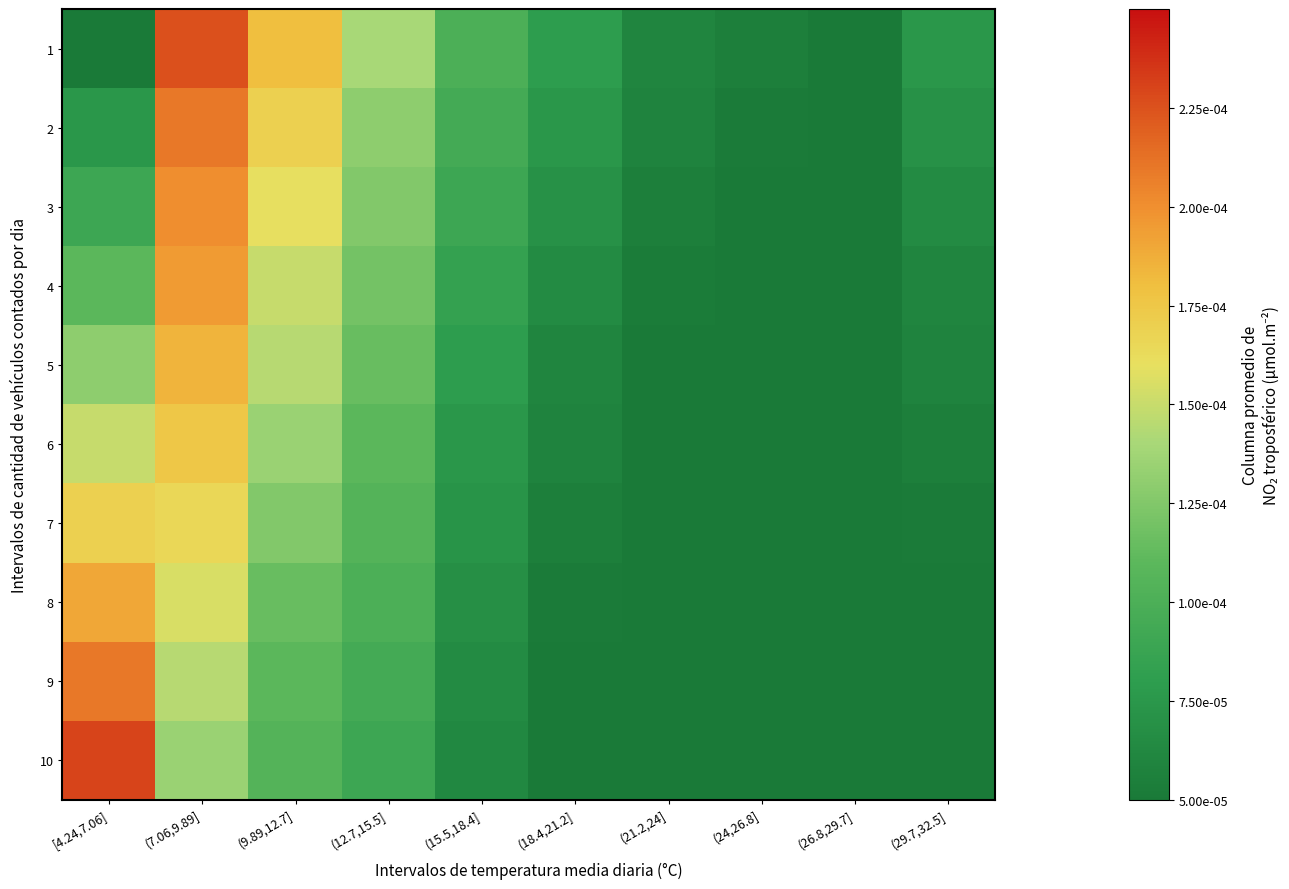

Reading left to right, extract all data points from this chart.

1: [4.24,7.06]=0.0	(7.06,9.89]=0.0	(9.89,12.7]=0.0	(12.7,15.5]=0.0	(15.5,18.4]=0.0	(18.4,21.2]=0.0	(21.2,24]=0.0	(24,26.8]=0.0	(26.8,29.7]=0.0	(29.7,32.5]=0.0
2: [4.24,7.06]=0.0	(7.06,9.89]=0.0	(9.89,12.7]=0.0	(12.7,15.5]=0.0	(15.5,18.4]=0.0	(18.4,21.2]=0.0	(21.2,24]=0.0	(24,26.8]=0.0	(26.8,29.7]=0.0	(29.7,32.5]=0.0
3: [4.24,7.06]=0.0	(7.06,9.89]=0.0	(9.89,12.7]=0.0	(12.7,15.5]=0.0	(15.5,18.4]=0.0	(18.4,21.2]=0.0	(21.2,24]=0.0	(24,26.8]=0.0	(26.8,29.7]=0.0	(29.7,32.5]=0.0
4: [4.24,7.06]=0.0	(7.06,9.89]=0.0	(9.89,12.7]=0.0	(12.7,15.5]=0.0	(15.5,18.4]=0.0	(18.4,21.2]=0.0	(21.2,24]=0.0	(24,26.8]=0.0	(26.8,29.7]=0.0	(29.7,32.5]=0.0
5: [4.24,7.06]=0.0	(7.06,9.89]=0.0	(9.89,12.7]=0.0	(12.7,15.5]=0.0	(15.5,18.4]=0.0	(18.4,21.2]=0.0	(21.2,24]=0.0	(24,26.8]=0.0	(26.8,29.7]=0.0	(29.7,32.5]=0.0
6: [4.24,7.06]=0.0	(7.06,9.89]=0.0	(9.89,12.7]=0.0	(12.7,15.5]=0.0	(15.5,18.4]=0.0	(18.4,21.2]=0.0	(21.2,24]=0.0	(24,26.8]=0.0	(26.8,29.7]=0.0	(29.7,32.5]=0.0
7: [4.24,7.06]=0.0	(7.06,9.89]=0.0	(9.89,12.7]=0.0	(12.7,15.5]=0.0	(15.5,18.4]=0.0	(18.4,21.2]=0.0	(21.2,24]=0.0	(24,26.8]=0.0	(26.8,29.7]=0.0	(29.7,32.5]=0.0
8: [4.24,7.06]=0.0	(7.06,9.89]=0.0	(9.89,12.7]=0.0	(12.7,15.5]=0.0	(15.5,18.4]=0.0	(18.4,21.2]=0.0	(21.2,24]=0.0	(24,26.8]=0.0	(26.8,29.7]=0.0	(29.7,32.5]=0.0
9: [4.24,7.06]=0.0	(7.06,9.89]=0.0	(9.89,12.7]=0.0	(12.7,15.5]=0.0	(15.5,18.4]=0.0	(18.4,21.2]=0.0	(21.2,24]=0.0	(24,26.8]=0.0	(26.8,29.7]=0.0	(29.7,32.5]=0.0
10: [4.24,7.06]=0.0	(7.06,9.89]=0.0	(9.89,12.7]=0.0	(12.7,15.5]=0.0	(15.5,18.4]=0.0	(18.4,21.2]=0.0	(21.2,24]=0.0	(24,26.8]=0.0	(26.8,29.7]=0.0	(29.7,32.5]=0.0